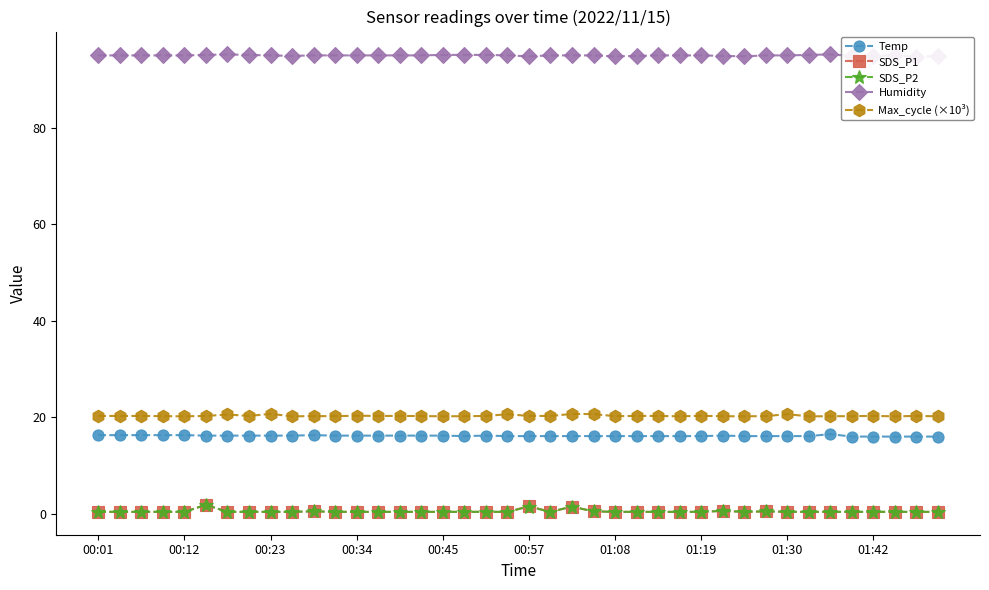

What is the approximate value of Humidity at 31?

95.0